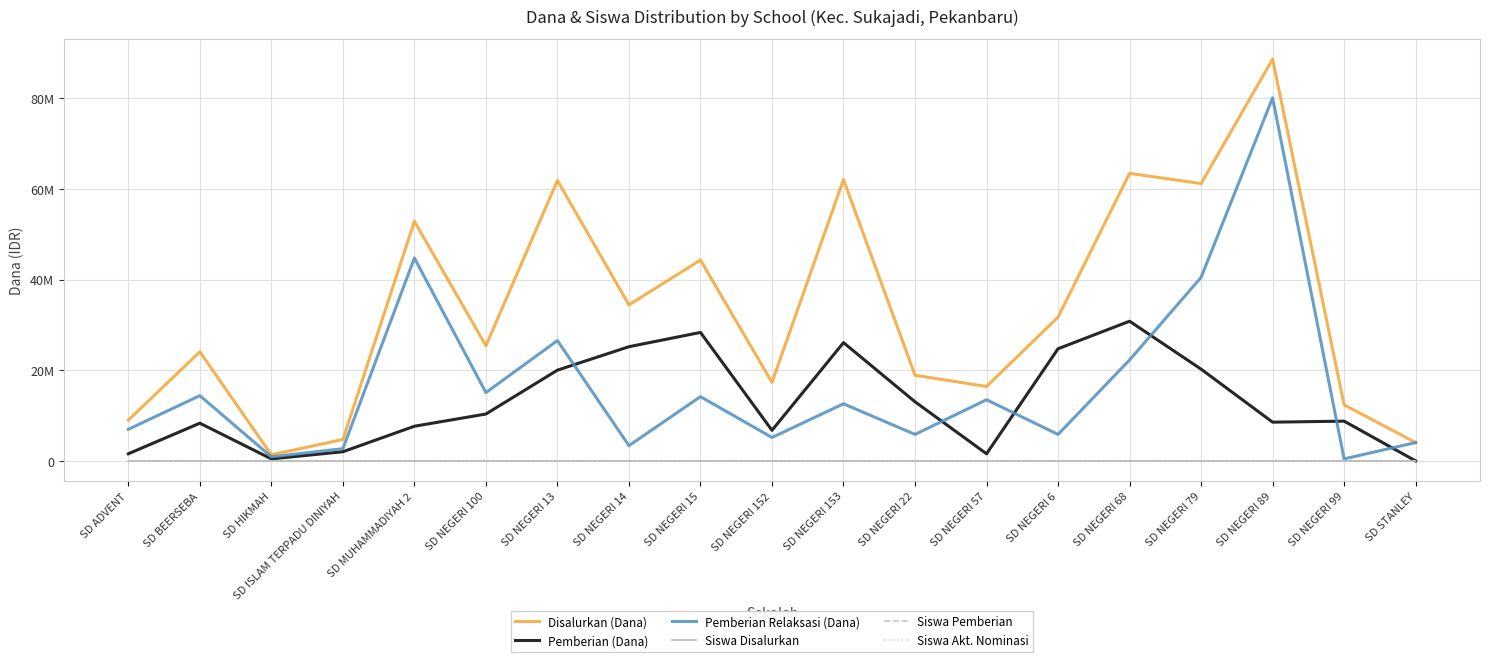

Which series ends up on top after the final intersection of Pemberian Relaksasi (Dana) and Pemberian (Dana)?

Pemberian Relaksasi (Dana)